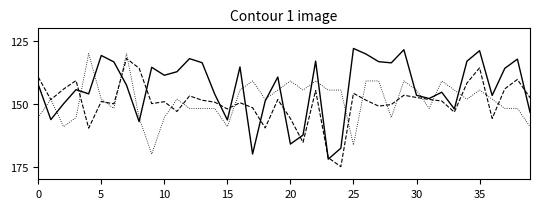

What is the smallest value displayed?

128.0